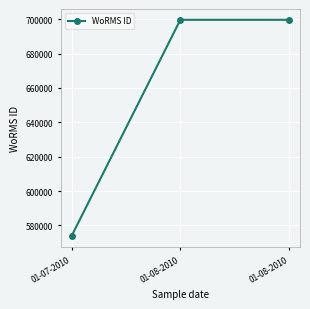

Does the chart display data point markers on the line(s)?

Yes